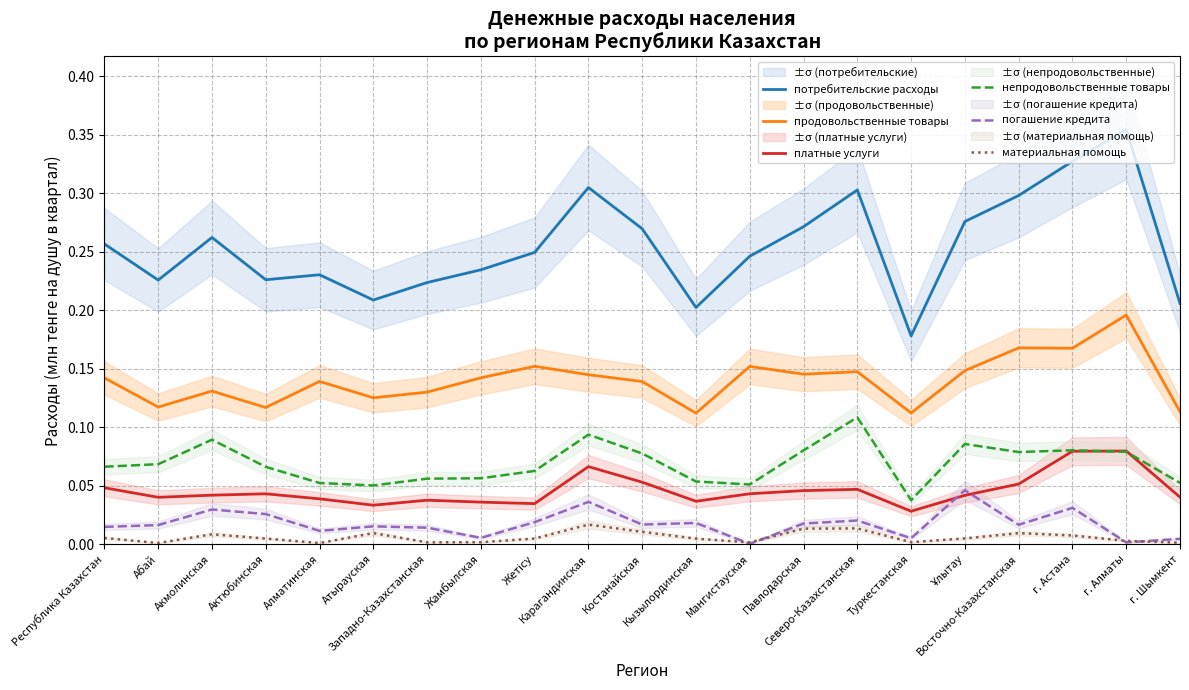

Reading left to right, what are all the values shown in this chart?

потребительские расходы: Республика Казахстан=0.3	Абай=0.2	Акмолинская=0.3	Актюбинская=0.2	Алматинская=0.2	Атырауская=0.2	Западно-Казахстанская=0.2	Жамбылская=0.2	Жетісу=0.2	Карагандинская=0.3	Костанайская=0.3	Кызылординская=0.2	Мангистауская=0.2	Павлодарская=0.3	Северо-Казахстанская=0.3	Туркестанская=0.2	Ұлытау=0.3	Восточно-Казахстанская=0.3	г. Астана=0.3	г. Алматы=0.4	г. Шымкент=0.2
продовольственные товары: Республика Казахстан=0.1	Абай=0.1	Акмолинская=0.1	Актюбинская=0.1	Алматинская=0.1	Атырауская=0.1	Западно-Казахстанская=0.1	Жамбылская=0.1	Жетісу=0.2	Карагандинская=0.1	Костанайская=0.1	Кызылординская=0.1	Мангистауская=0.2	Павлодарская=0.1	Северо-Казахстанская=0.1	Туркестанская=0.1	Ұлытау=0.1	Восточно-Казахстанская=0.2	г. Астана=0.2	г. Алматы=0.2	г. Шымкент=0.1
платные услуги: Республика Казахстан=0.0	Абай=0.0	Акмолинская=0.0	Актюбинская=0.0	Алматинская=0.0	Атырауская=0.0	Западно-Казахстанская=0.0	Жамбылская=0.0	Жетісу=0.0	Карагандинская=0.1	Костанайская=0.1	Кызылординская=0.0	Мангистауская=0.0	Павлодарская=0.0	Северо-Казахстанская=0.0	Туркестанская=0.0	Ұлытау=0.0	Восточно-Казахстанская=0.1	г. Астана=0.1	г. Алматы=0.1	г. Шымкент=0.0
непродовольственные товары: Республика Казахстан=0.1	Абай=0.1	Акмолинская=0.1	Актюбинская=0.1	Алматинская=0.1	Атырауская=0.1	Западно-Казахстанская=0.1	Жамбылская=0.1	Жетісу=0.1	Карагандинская=0.1	Костанайская=0.1	Кызылординская=0.1	Мангистауская=0.1	Павлодарская=0.1	Северо-Казахстанская=0.1	Туркестанская=0.0	Ұлытау=0.1	Восточно-Казахстанская=0.1	г. Астана=0.1	г. Алматы=0.1	г. Шымкент=0.1
погашение кредита: Республика Казахстан=0.0	Абай=0.0	Акмолинская=0.0	Актюбинская=0.0	Алматинская=0.0	Атырауская=0.0	Западно-Казахстанская=0.0	Жамбылская=0.0	Жетісу=0.0	Карагандинская=0.0	Костанайская=0.0	Кызылординская=0.0	Мангистауская=0.0	Павлодарская=0.0	Северо-Казахстанская=0.0	Туркестанская=0.0	Ұлытау=0.0	Восточно-Казахстанская=0.0	г. Астана=0.0	г. Алматы=0.0	г. Шымкент=0.0
материальная помощь: Республика Казахстан=0.0	Абай=0.0	Акмолинская=0.0	Актюбинская=0.0	Алматинская=0.0	Атырауская=0.0	Западно-Казахстанская=0.0	Жамбылская=0.0	Жетісу=0.0	Карагандинская=0.0	Костанайская=0.0	Кызылординская=0.0	Мангистауская=0.0	Павлодарская=0.0	Северо-Казахстанская=0.0	Туркестанская=0.0	Ұлытау=0.0	Восточно-Казахстанская=0.0	г. Астана=0.0	г. Алматы=0.0	г. Шымкент=0.0